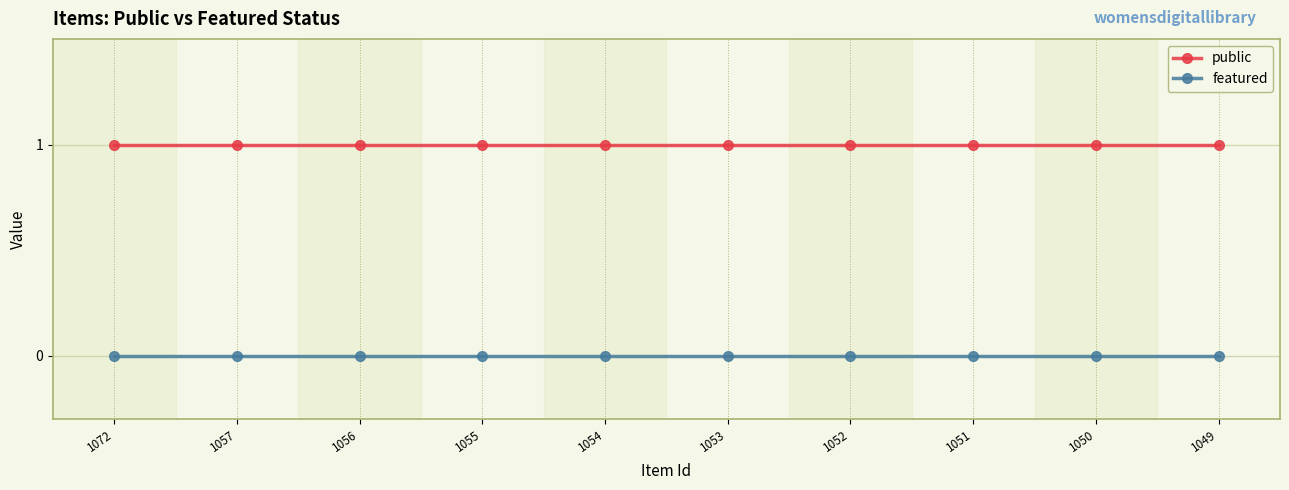

Rank the series by their average value, from highest to lowest.

public, featured